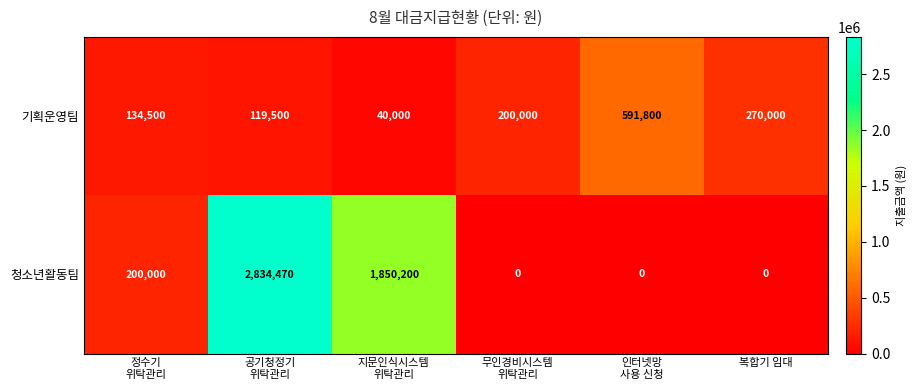

Which series has the largest total across all categories?

청소년활동팀